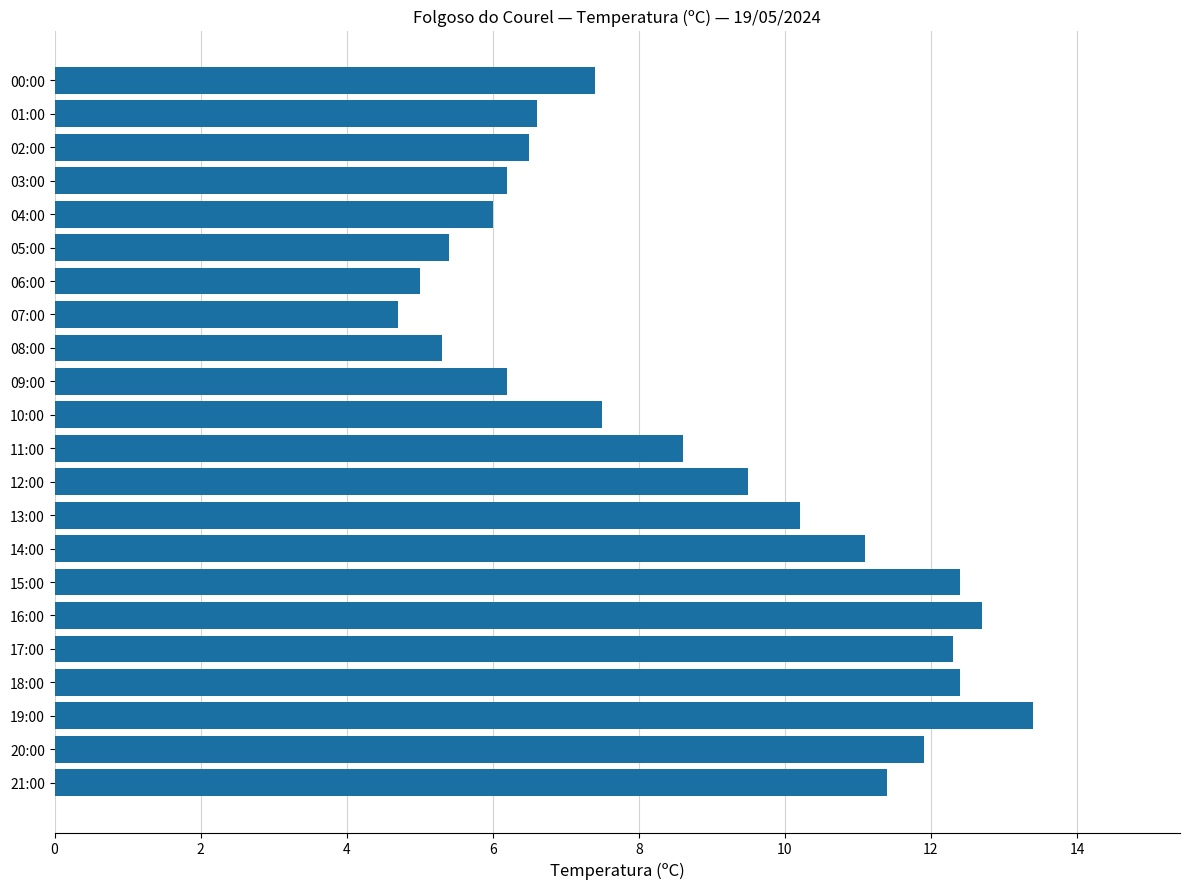

Which category has the highest value across all series?

19:00